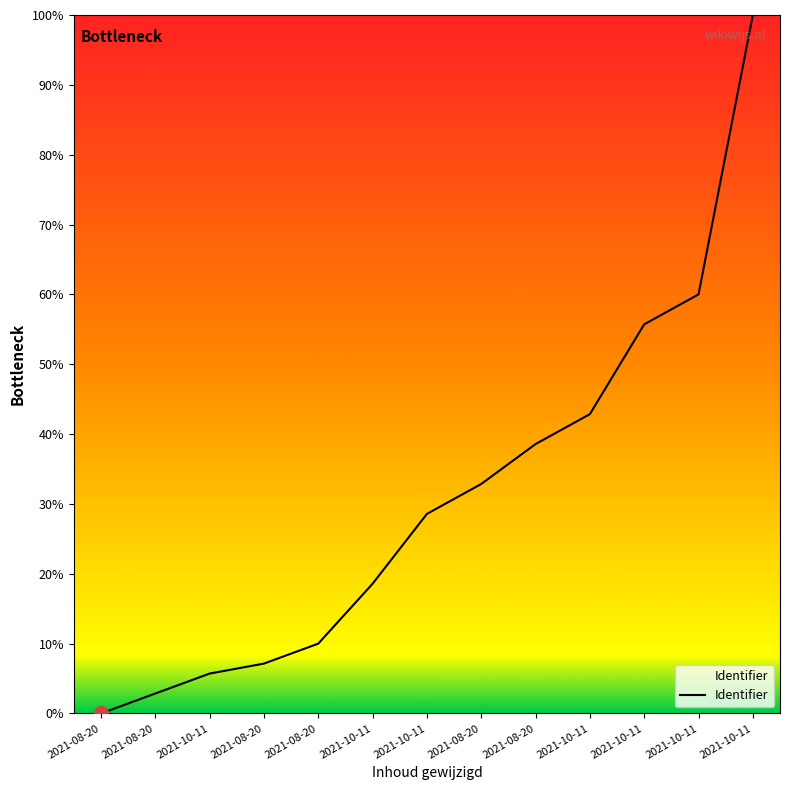

What is the average value?

31.0